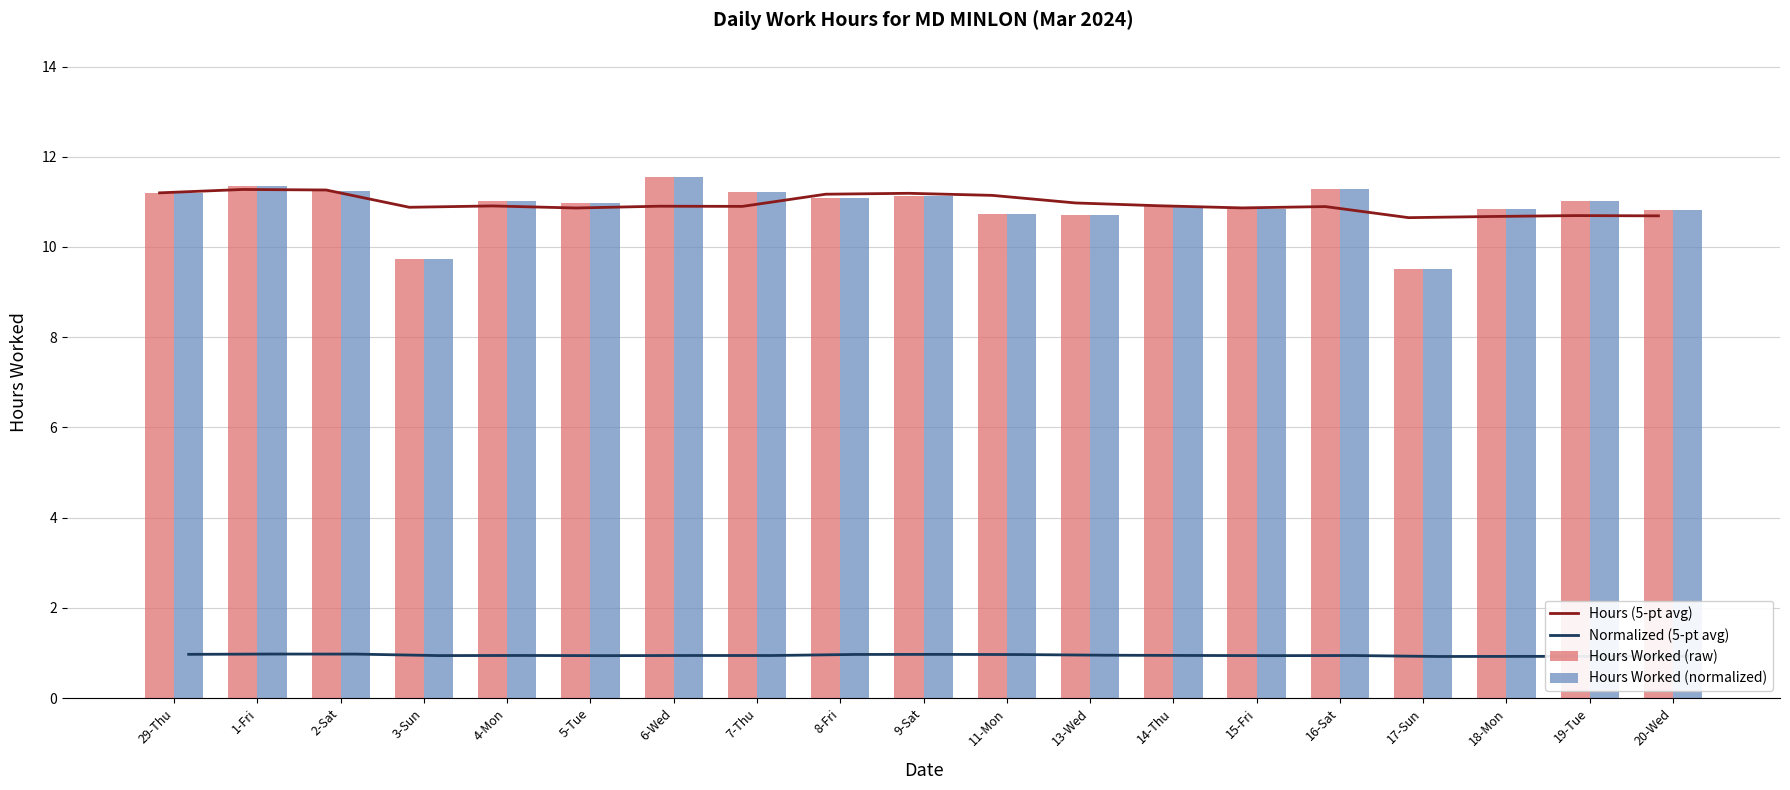

At which category does the chart reach its minimum across all series?

17-Sun